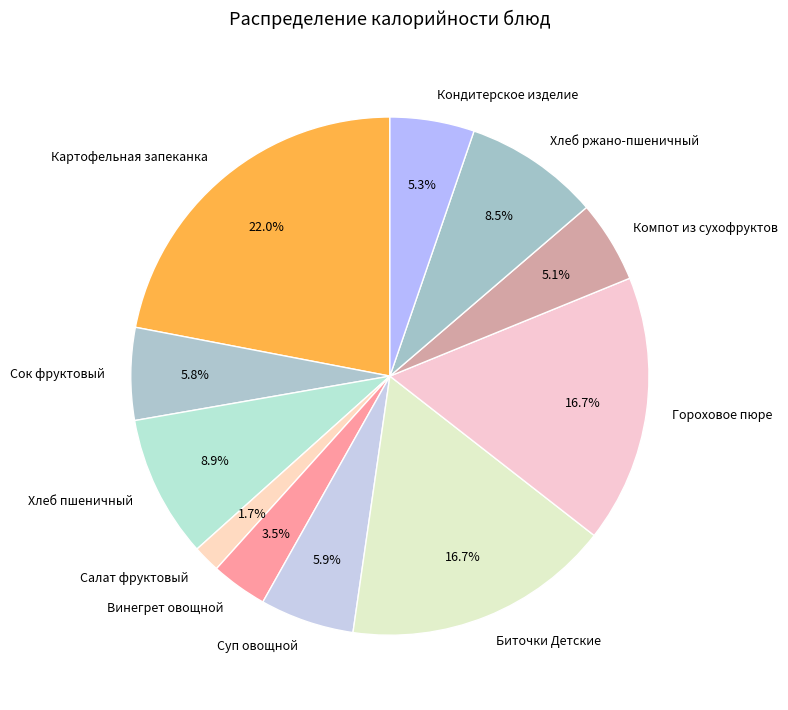

Which has a higher value, Салат фруктовый or Картофельная запеканка?

Картофельная запеканка